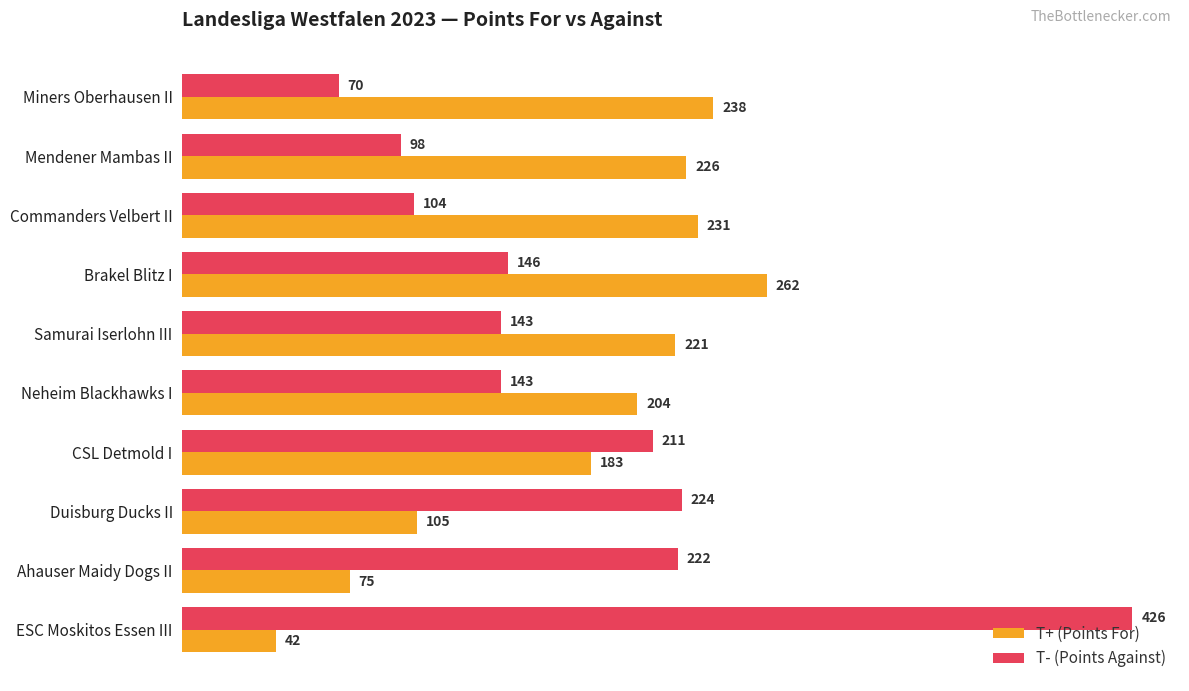

What is the difference between the maximum and minimum values in the T- (Points Against) series?

356